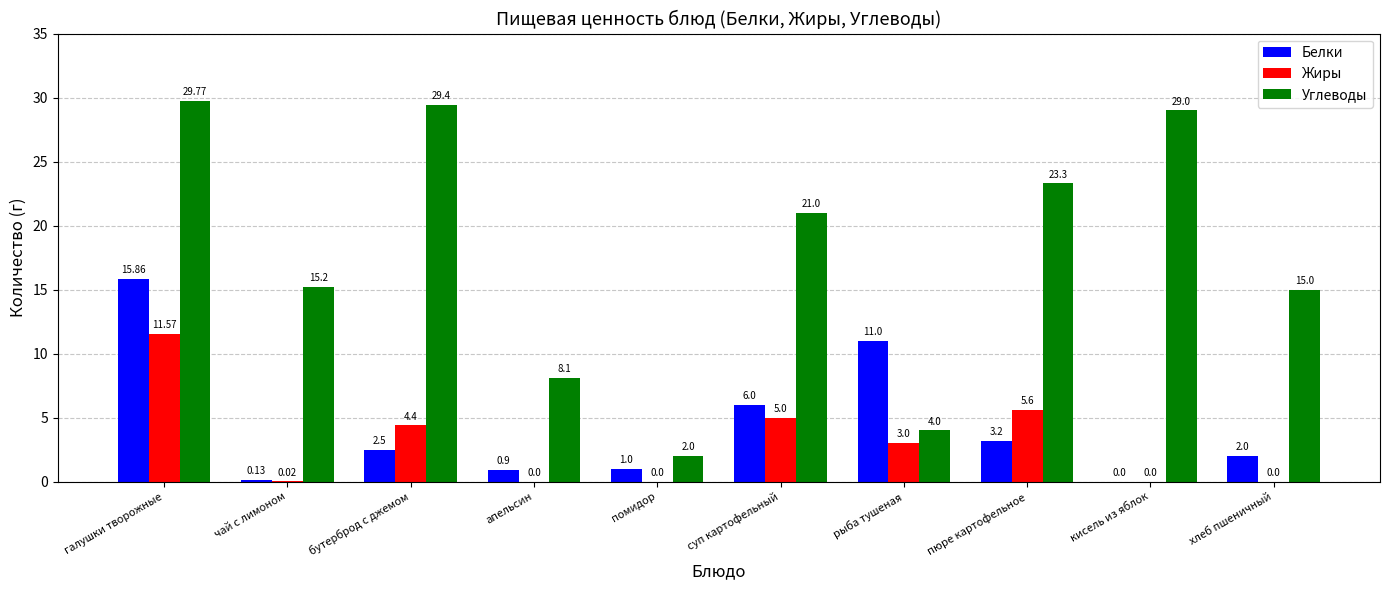

Which series has the largest range (max minus min)?

Углеводы